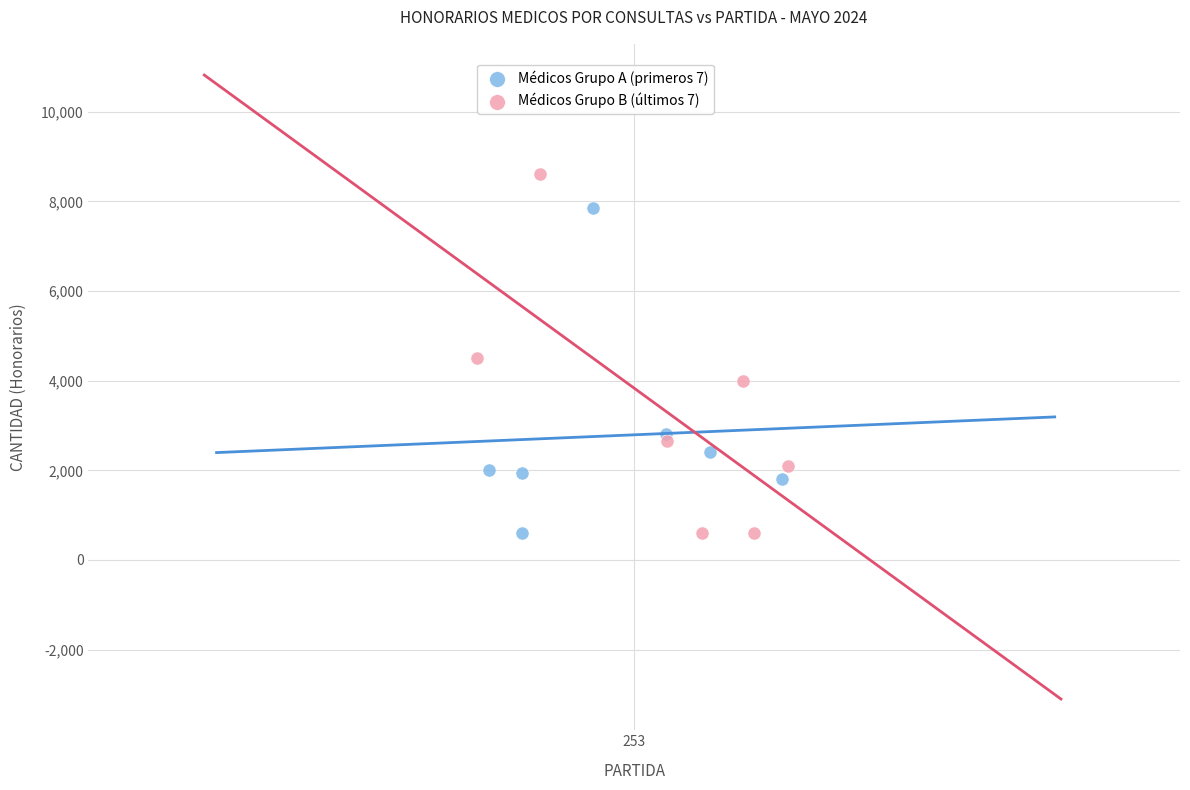

Which series reaches the maximum Y coordinate?

Médicos Grupo B (últimos 7)